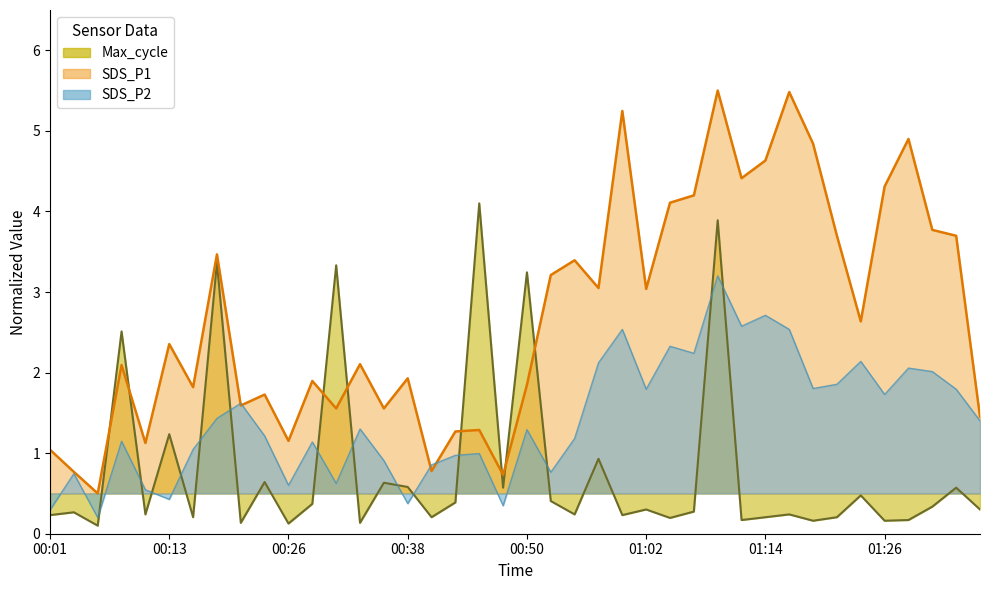

How many lines are shown in the chart?

3